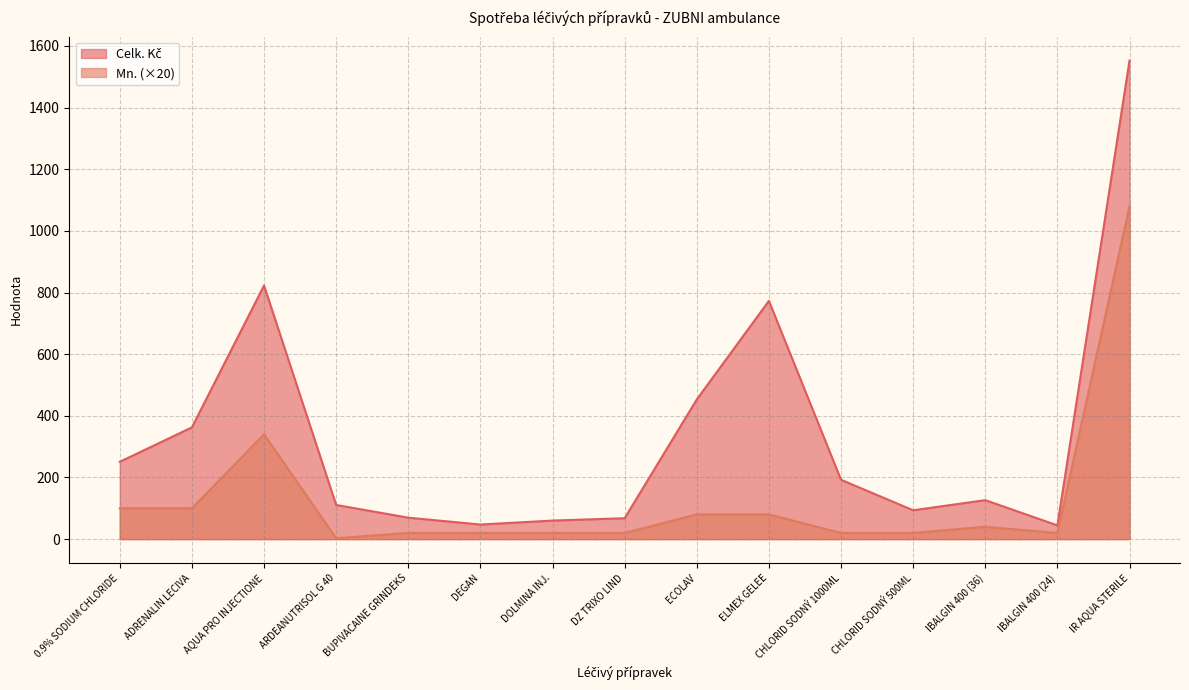

How many data points does each series have?

15